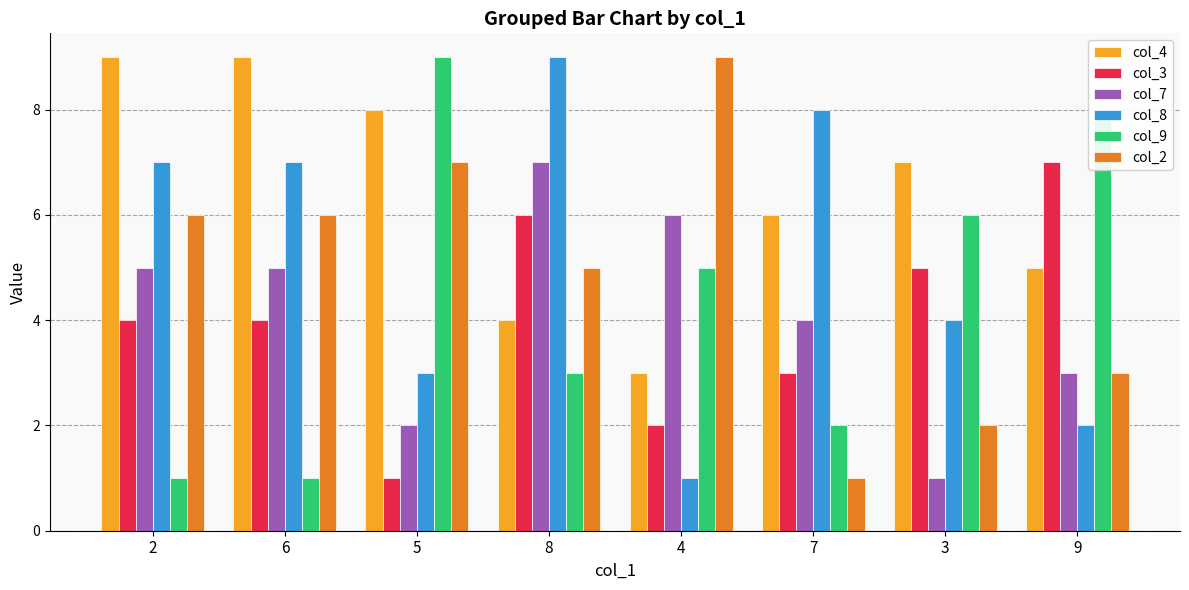

Is it true that col_3 equals 3 at 4?

False